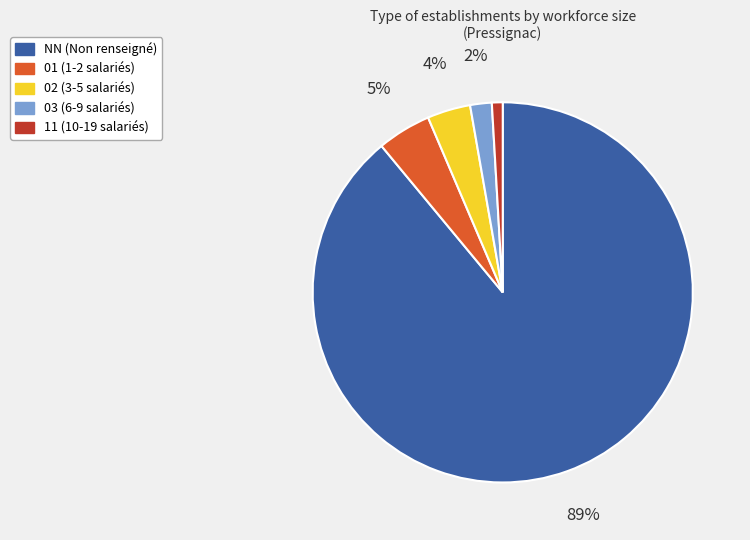

How many segments does this pie chart have?

5